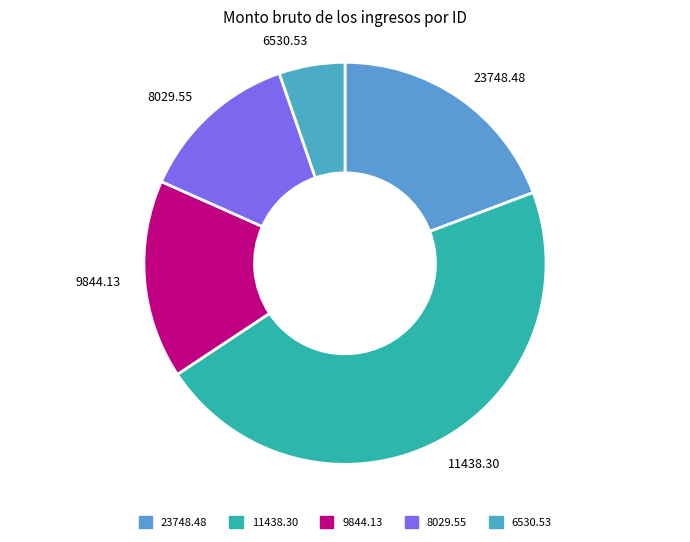

Which has a higher value, 6530.53 or 23748.48?

23748.48